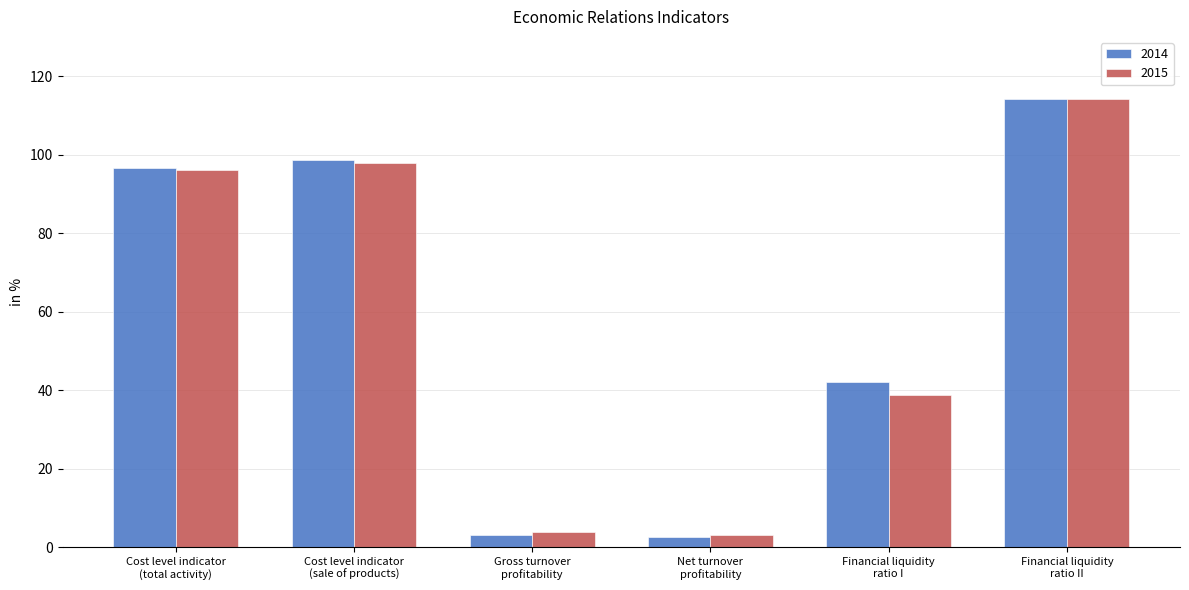

How many values in the 2015 series are below 96?

3